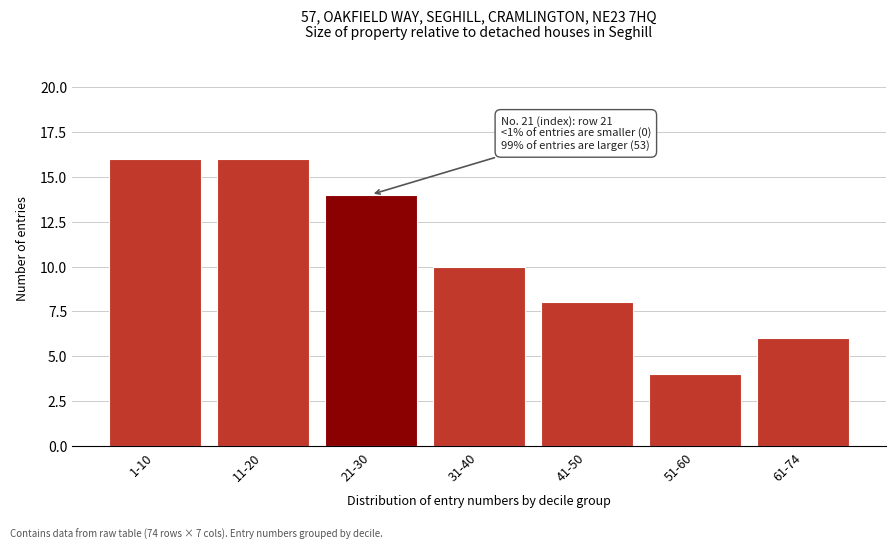

Reading left to right, transcribe all the data shown in this chart.

1-10=16	11-20=16	21-30=14	31-40=10	41-50=8	51-60=4	61-74=6